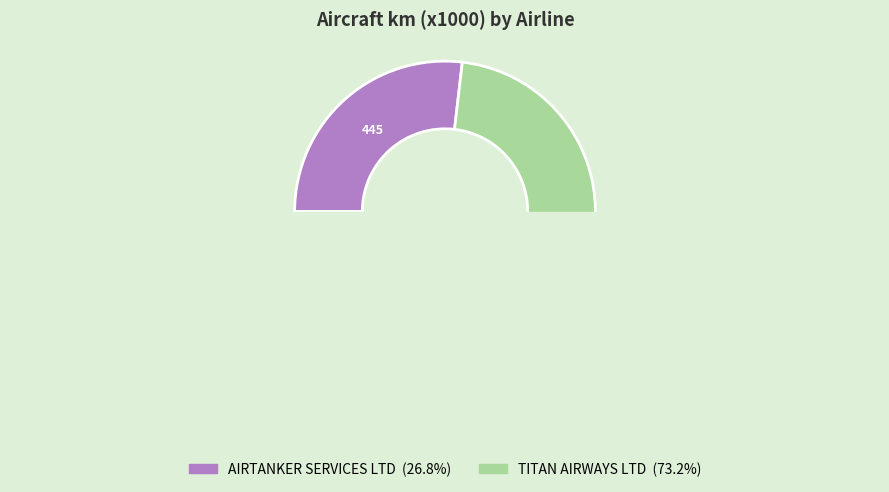

To the nearest percent, what is the average slice percentage?

50%